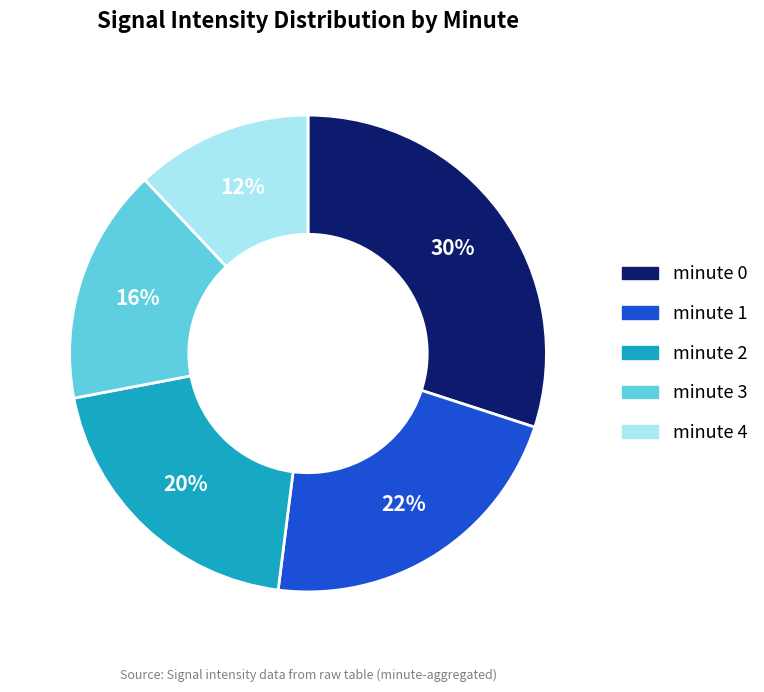

Which has a higher value, minute 0 or minute 2?

minute 0